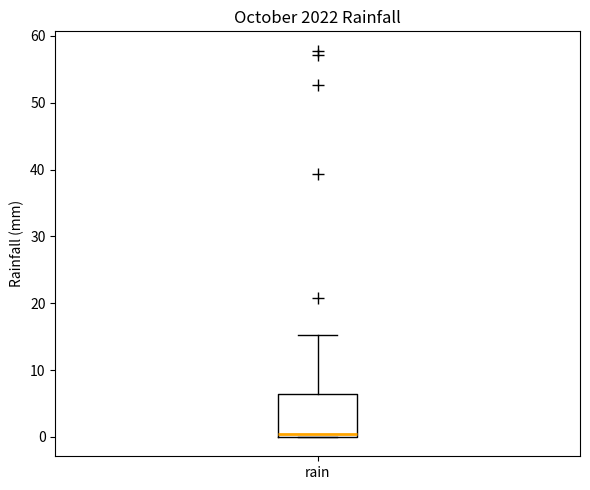

Transcribe this box plot: give where the median line is, the range the box spans, and where the two whiskers end, as read against the y-axis. The values are not printed on the chart, so give them approximately, as read against the axis.

median 0 (just above the box's lower edge), box 0 to 6, whiskers 0 to 15